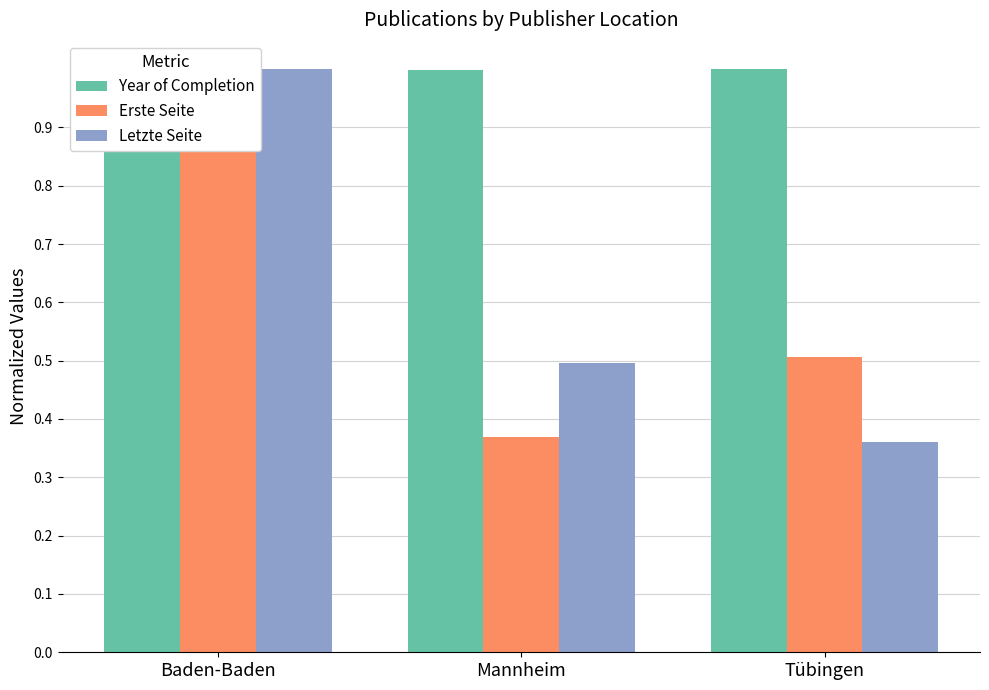

True or false: Erste Seite has a value of 0.2 at Tübingen.

False